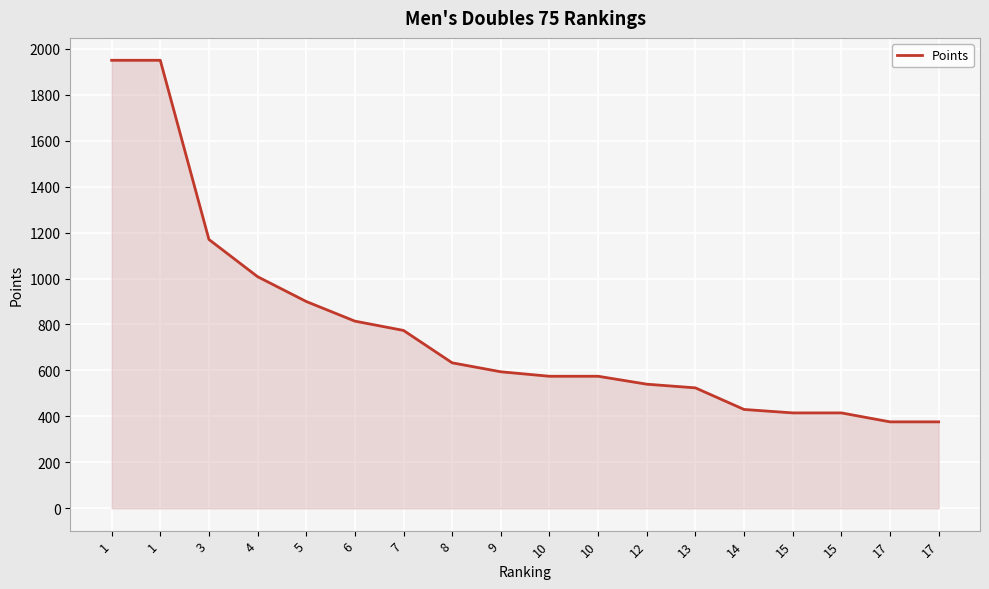

What is the difference between the values at 1 and 14?

1520.0